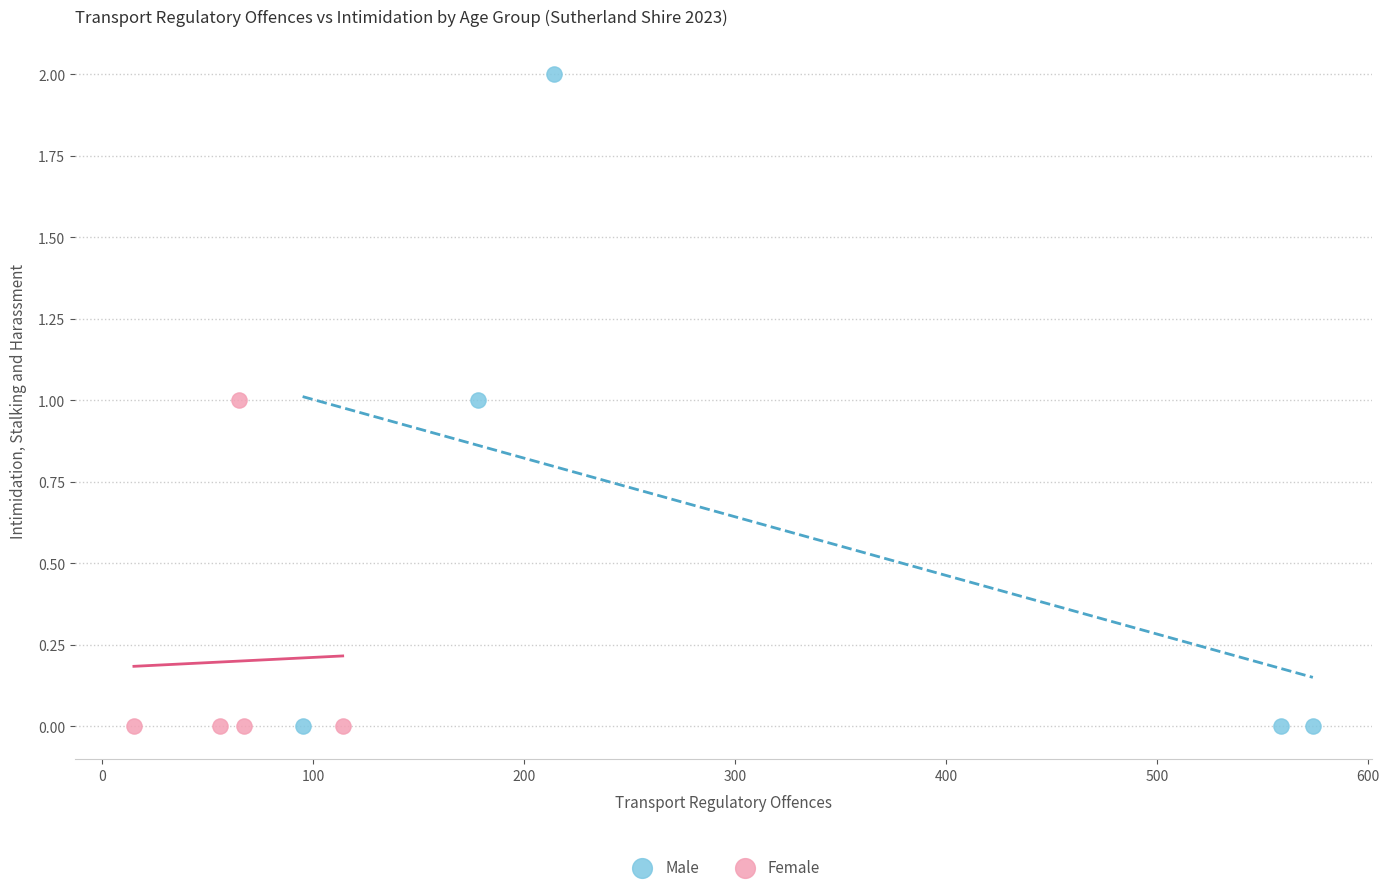

Which series has the largest Y range (max minus min)?

Male